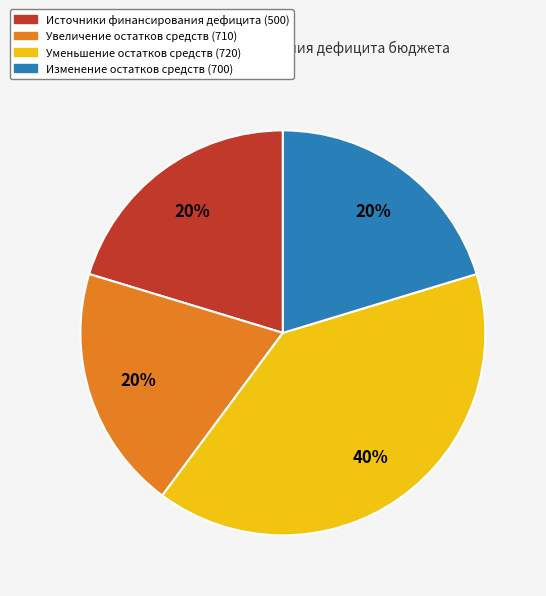

What is the largest slice in the pie chart?

Уменьшение остатков средств (720)